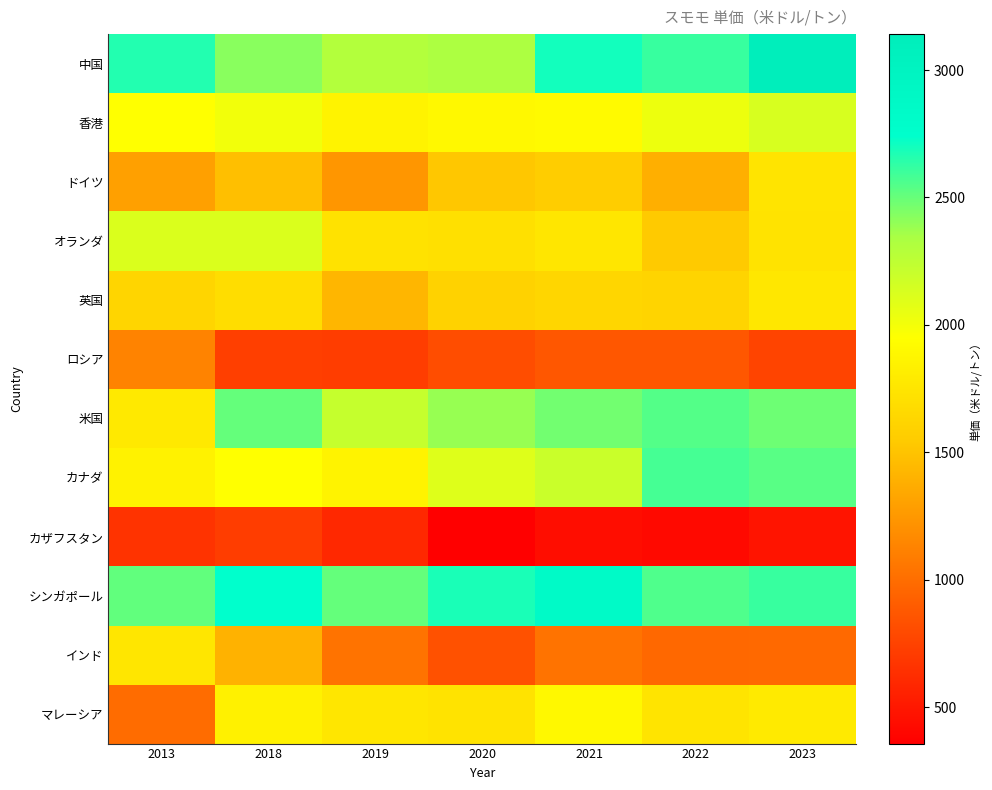

At which category does the chart reach its minimum across all series?

2020